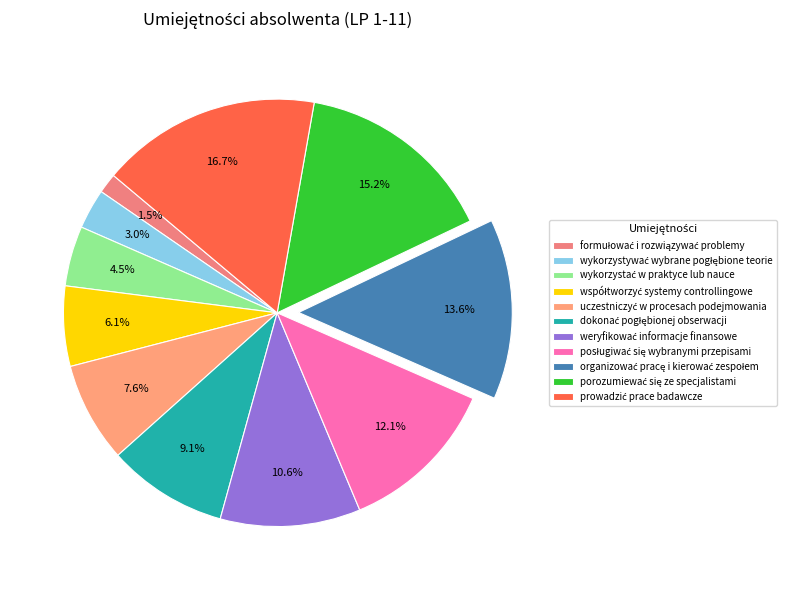

To the nearest percent, what is the difference between the organizować pracę i kierować zespołem and porozumiewać się ze specjalistami slice percentages?

2%